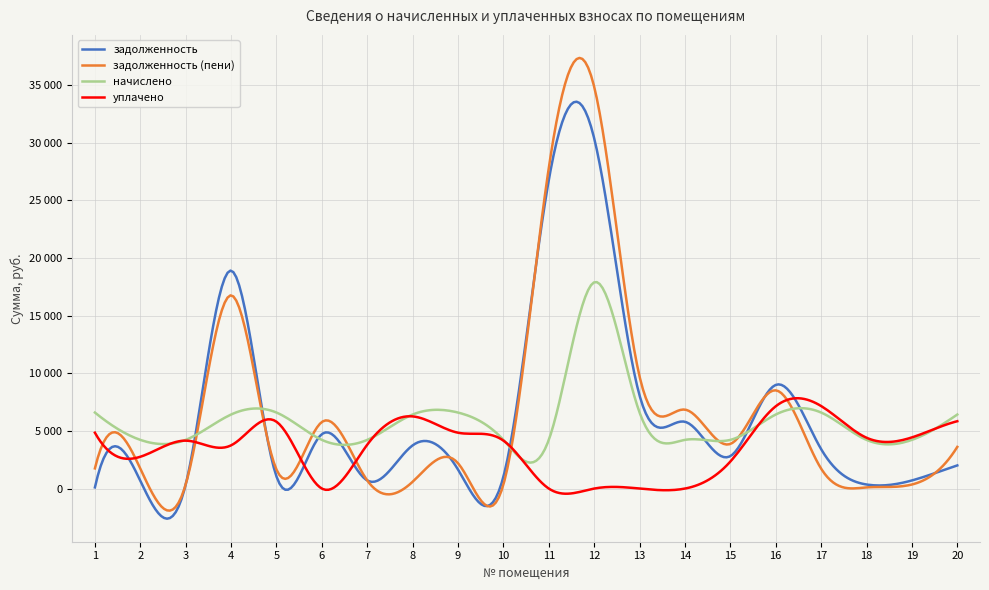

Is this an area chart (filled region under the line)?

No